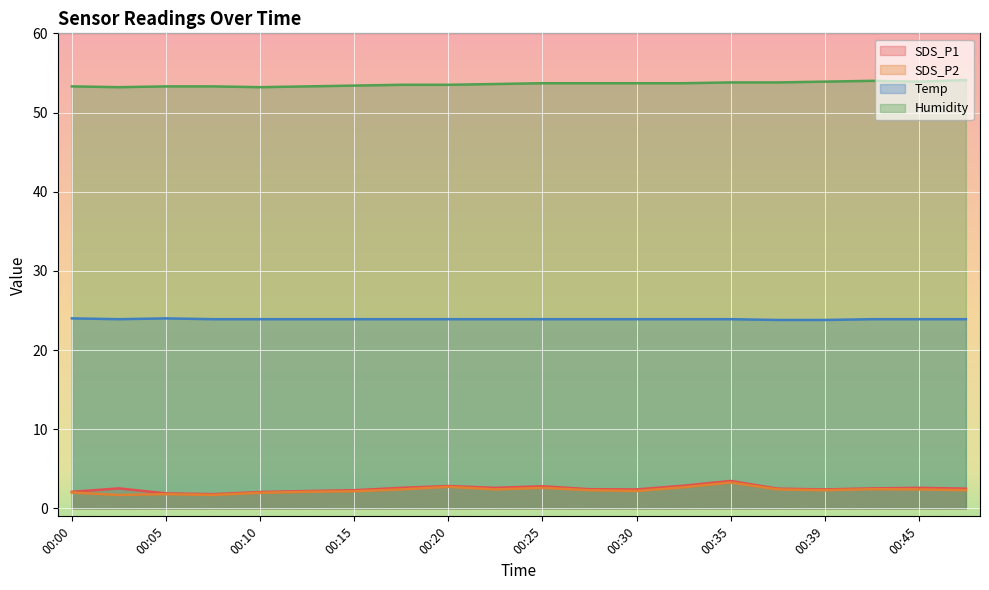

Which series has the largest range (max minus min)?

SDS_P1